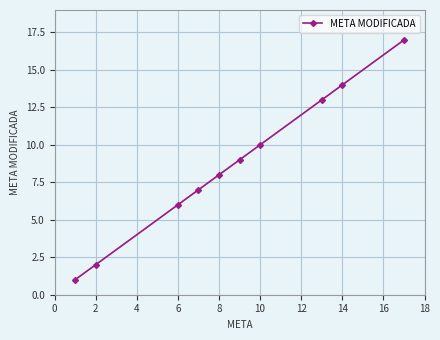

The META MODIFICADA series shows 3 at 10. True or false?

False